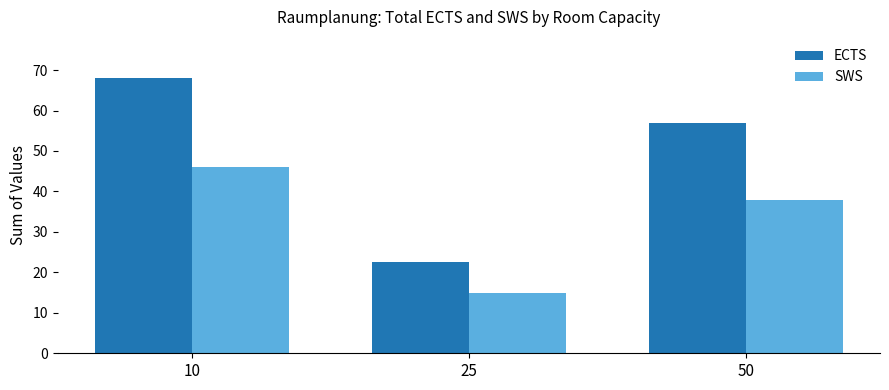

What is the difference between the highest and lowest values at 10?

22.0